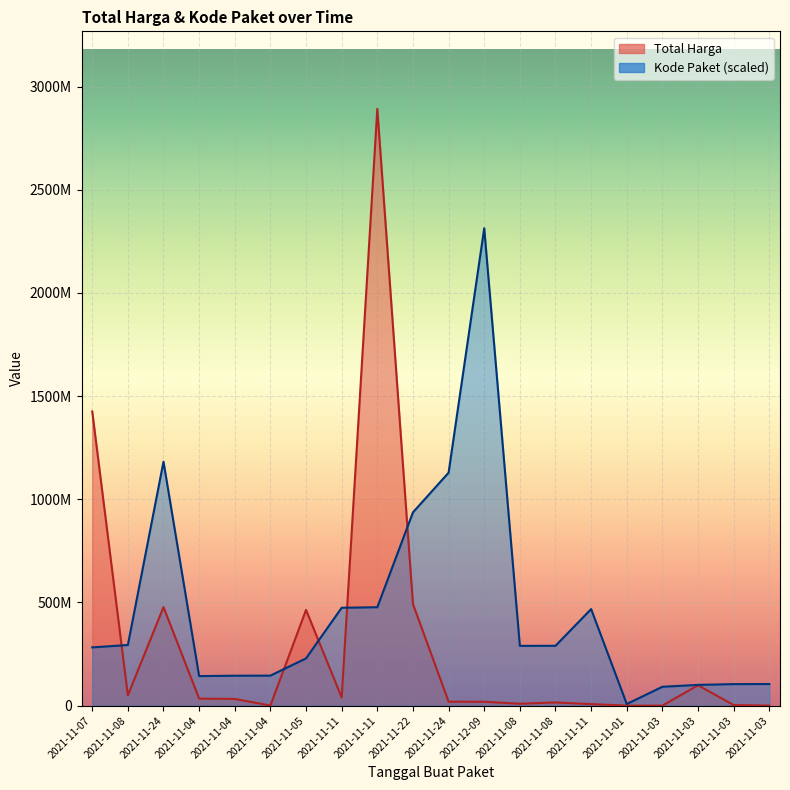

At how many categories does at least one series exceed 1728713897?

2